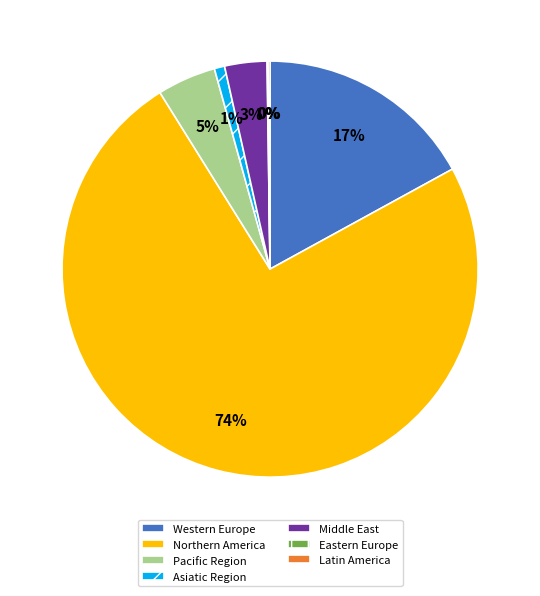

To the nearest percent, what is the difference between the Western Europe and Middle East slice percentages?

14%